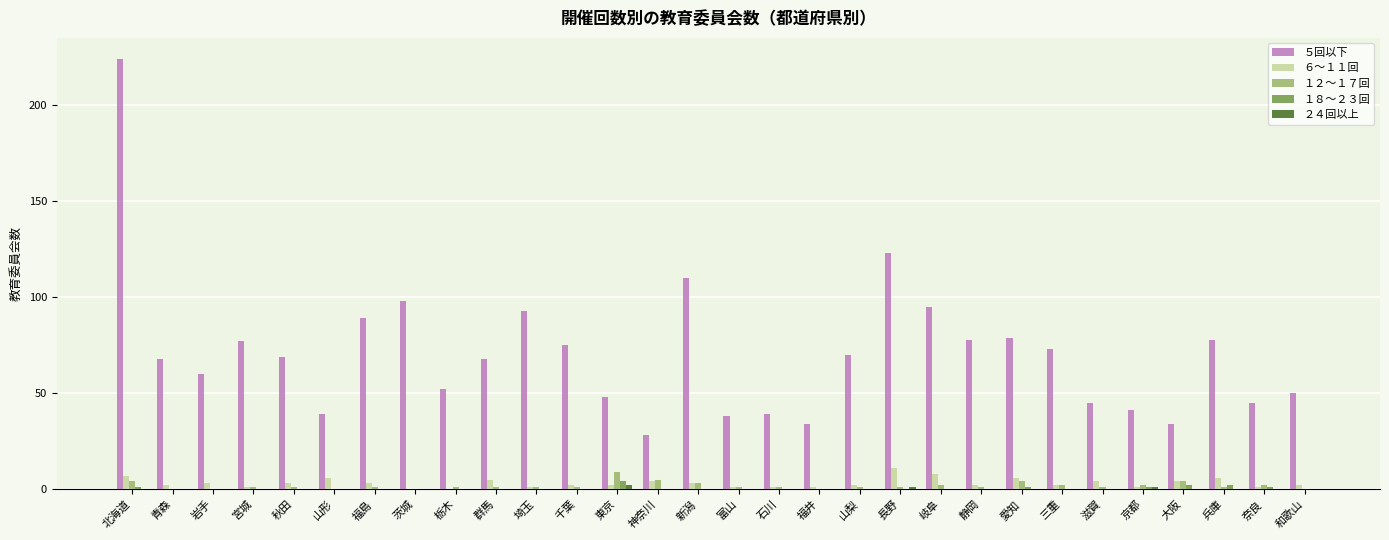

Is the value of ５回以下 at 静岡 greater than the value of １２～１７回 at 青森?

Yes